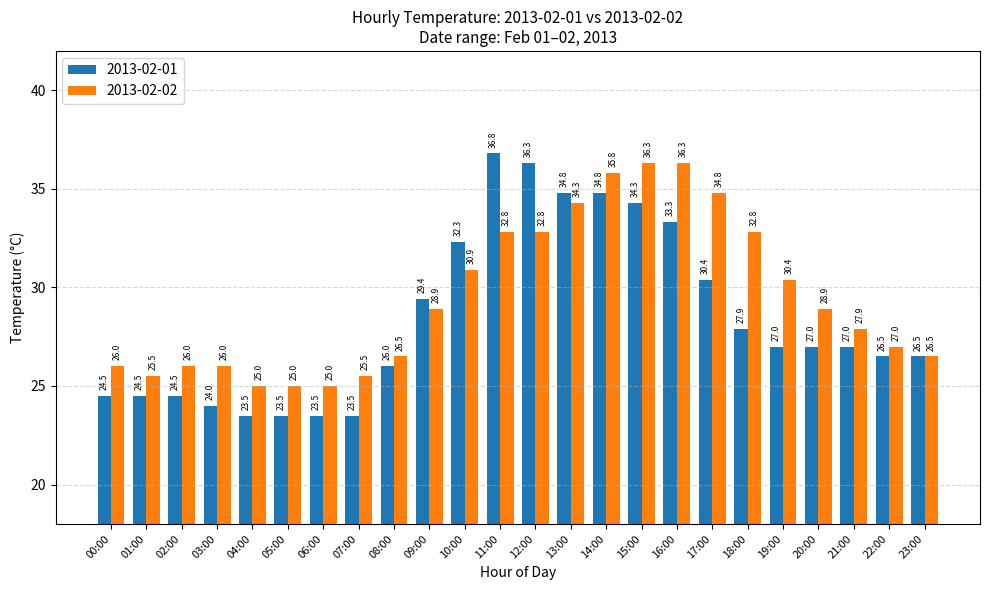

What is the total value across all series at 12:00?

69.1